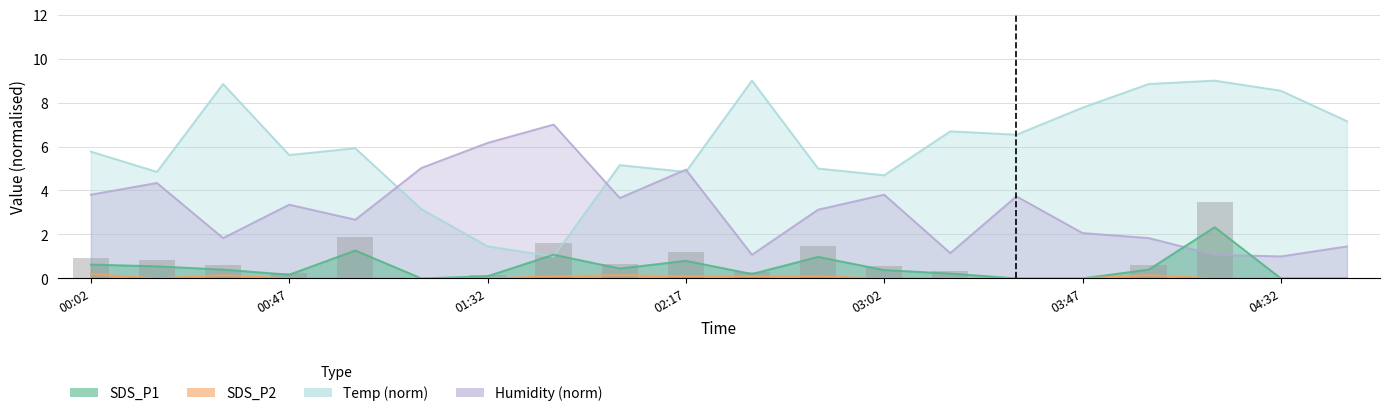

What is the highest value of the SDS_P2 series?

0.2